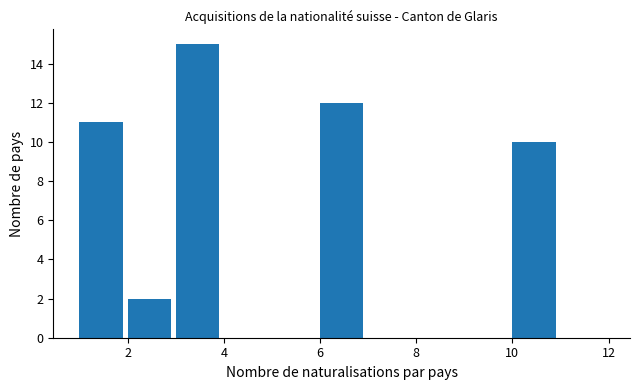

Over which range of the x-axis is the bar tallest?

3 to 4